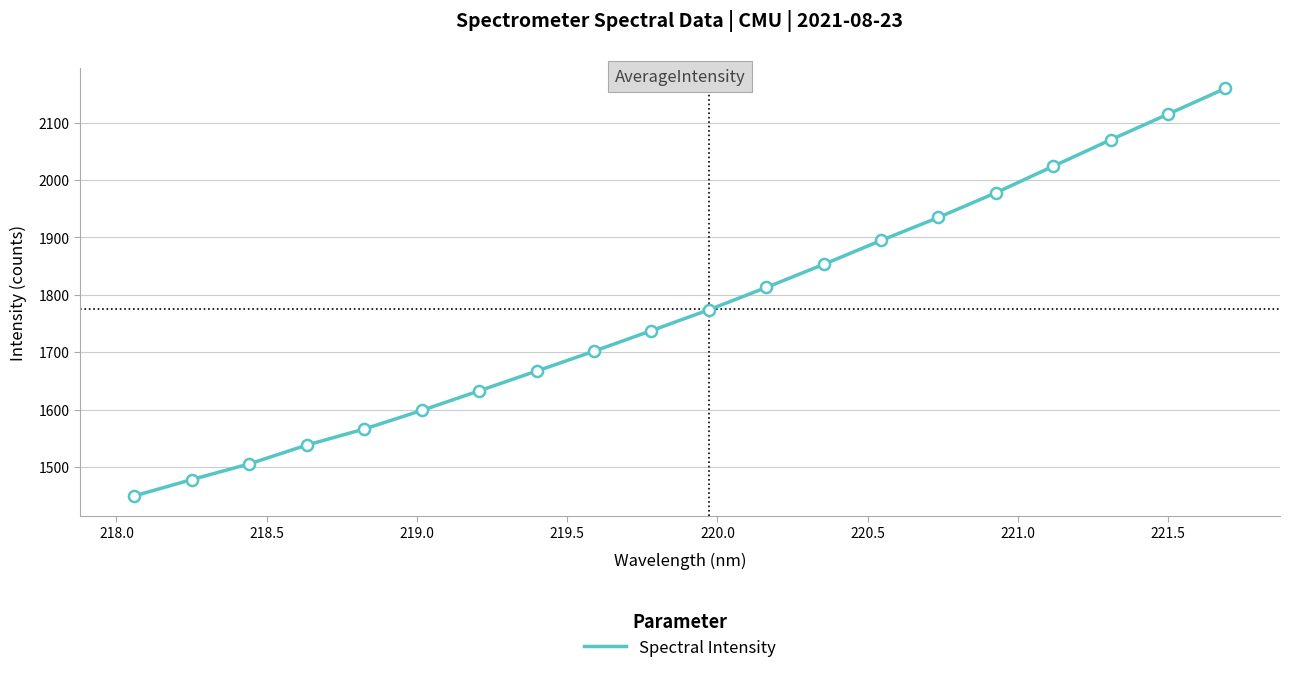

What is the difference between the maximum and minimum values?

710.2